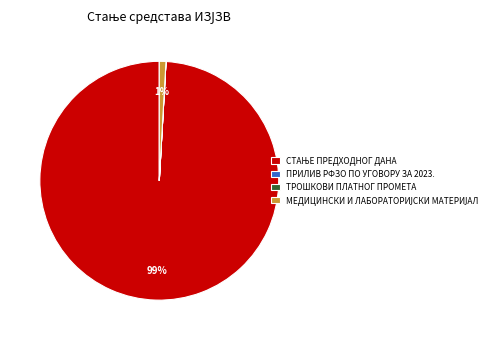

Does any single category account for the majority?

Yes